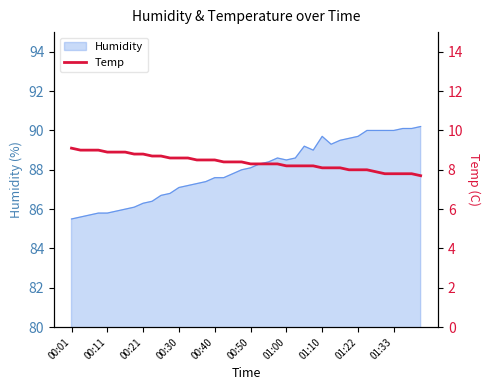

What is the value of the 40th point from the left?

7.7